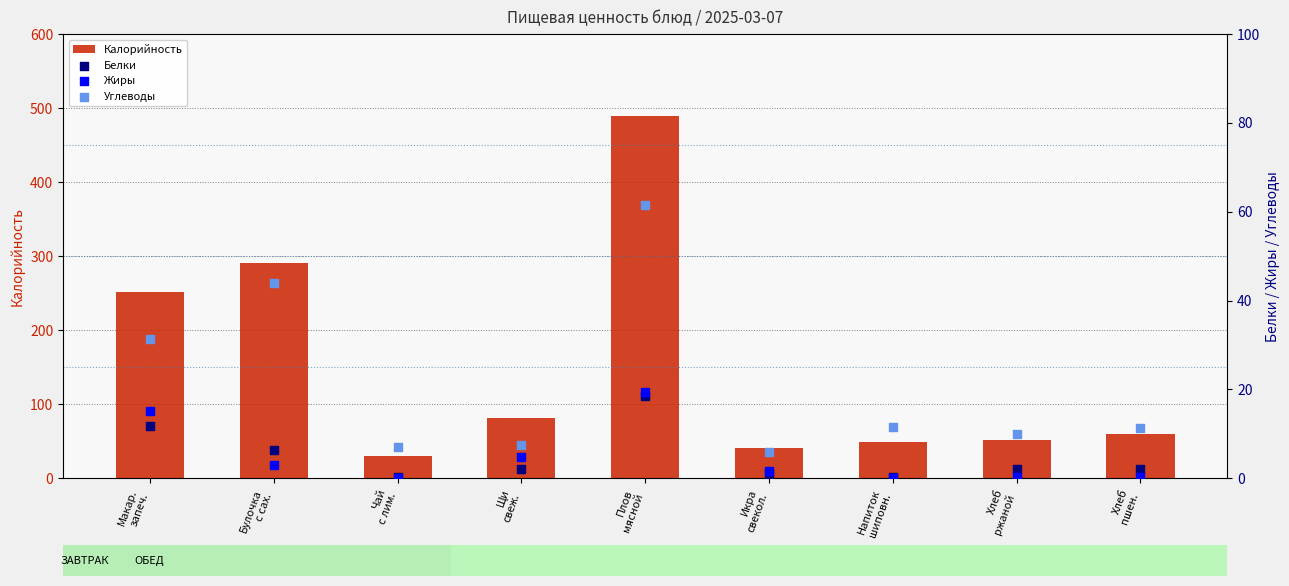

At which category is the sum across all series the highest?

Плов
мясной